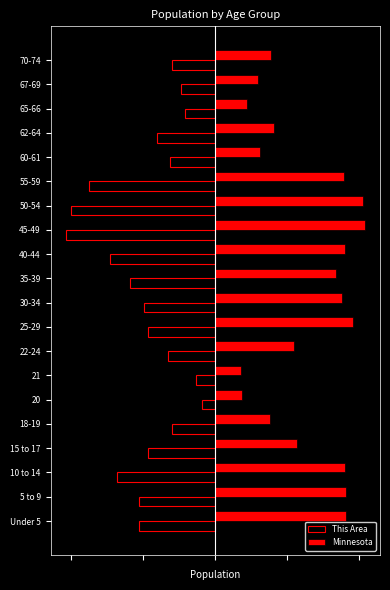

Reading right to left, extract all data points from this chart.

This Area: -120.0	-96.0	-84.0	-162.0	-126.0	-350.0	-401.0	-416.0	-293.0	-238.0	-198.0	-187.0	-131.0	-53.0	-36.0	-121.0	-188.0	-272.0	-211.0	-212.0
Minnesota: 155.5	119.2	88.2	162.8	123.7	358.0	411.4	416.0	361.4	336.1	351.2	381.7	217.4	72.3	74.5	150.7	226.0	360.8	364.1	364.1